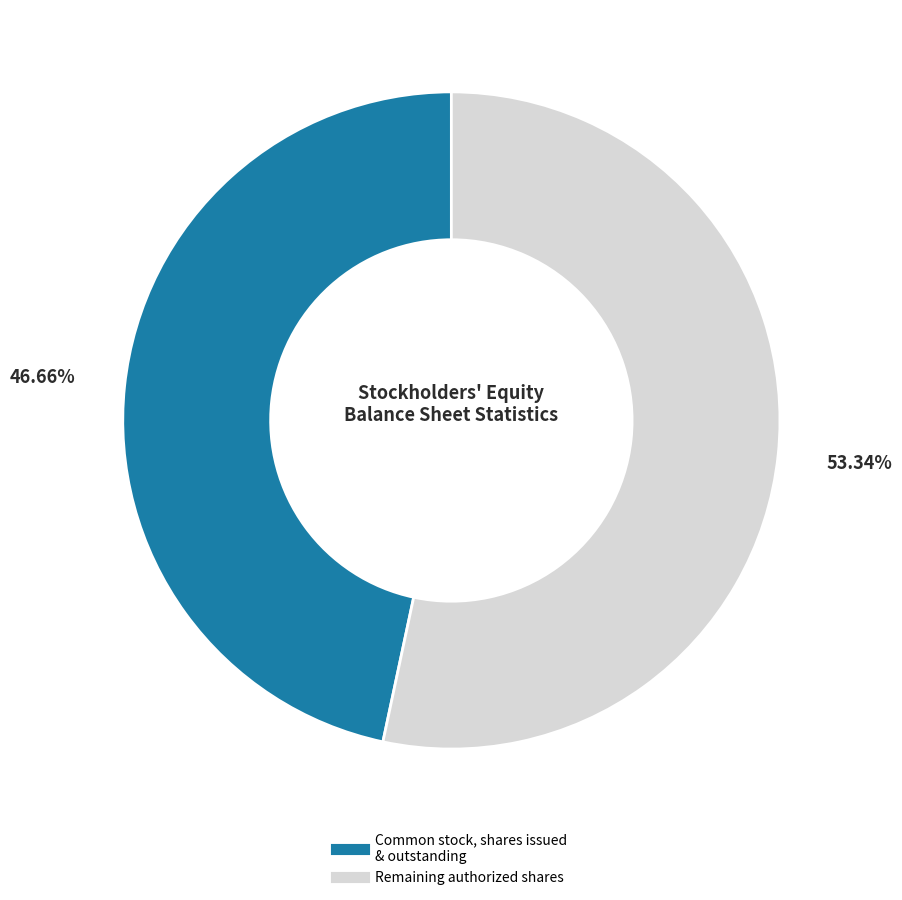

Is there any slice that represents more than half of the pie?

Yes